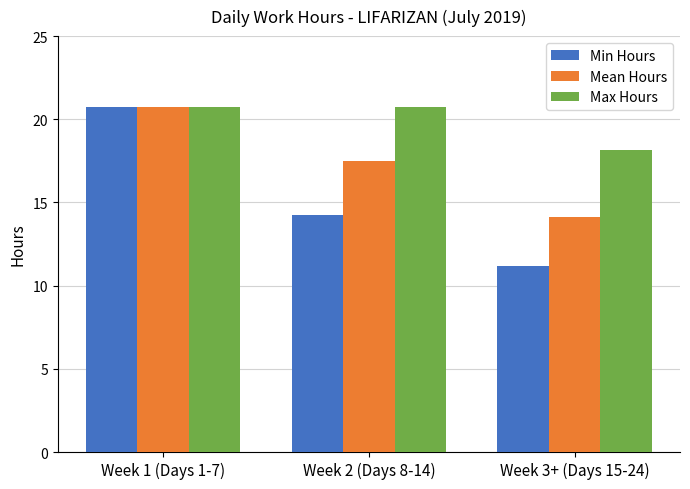

Which series changed the most between Week 1 (Days 1-7) and Week 2 (Days 8-14)?

Min Hours